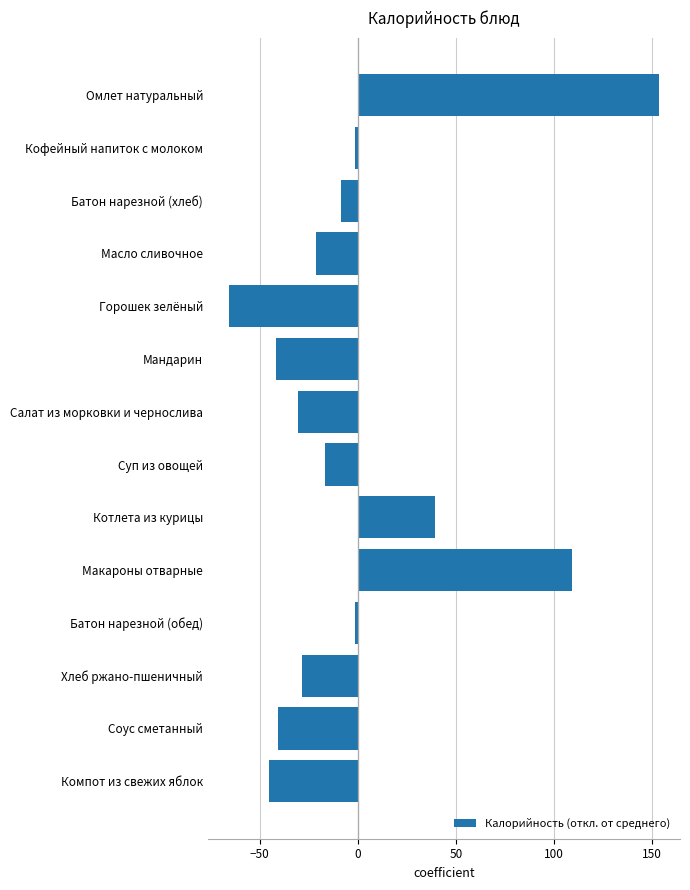

Are the bars horizontal?

Yes